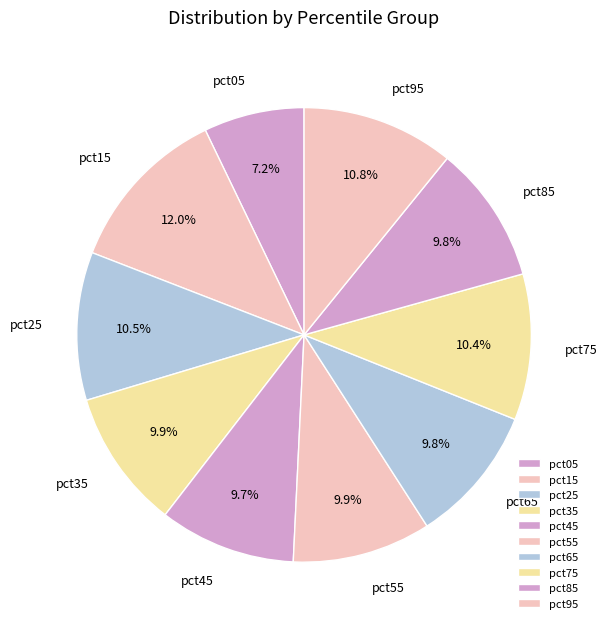

Which category has the smallest portion of the pie?

pct05